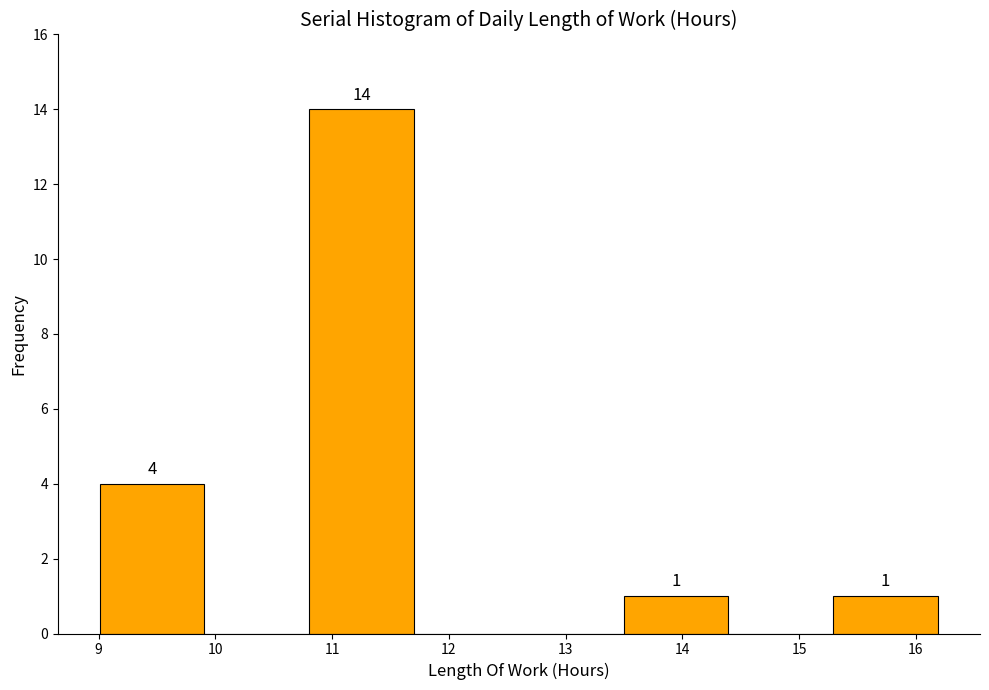

Which range on the x-axis has the tallest bar?

10.8 to 11.7